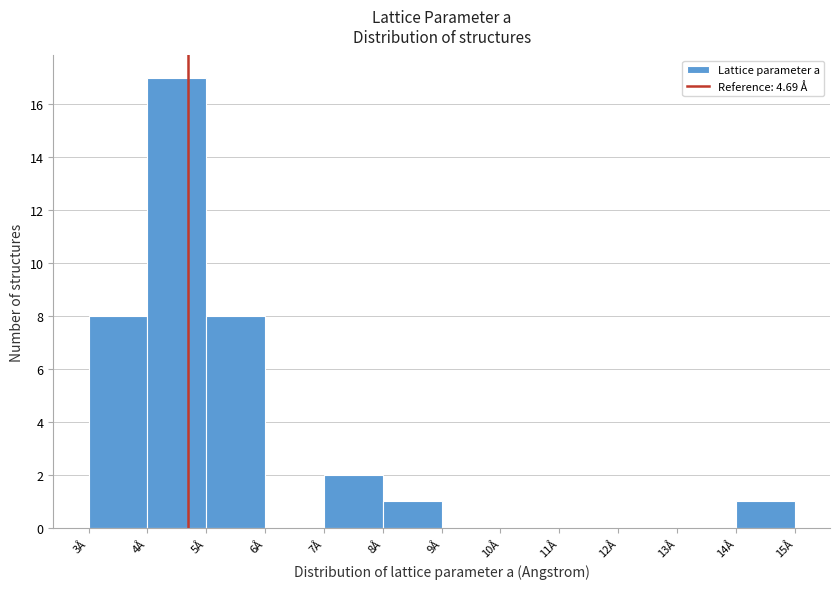

Reading left to right, transcribe this chart: for each bar, give the range it covers on the x-axis and its height. The values are not printed on the chart, so give them approximately, as read against the axis.

3 to 4: 8
4 to 5: 17
5 to 6: 8
6 to 7: 0
7 to 8: 2
8 to 9: 1
9 to 10: 0
10 to 11: 0
11 to 12: 0
12 to 13: 0
13 to 14: 0
14 to 15: 1